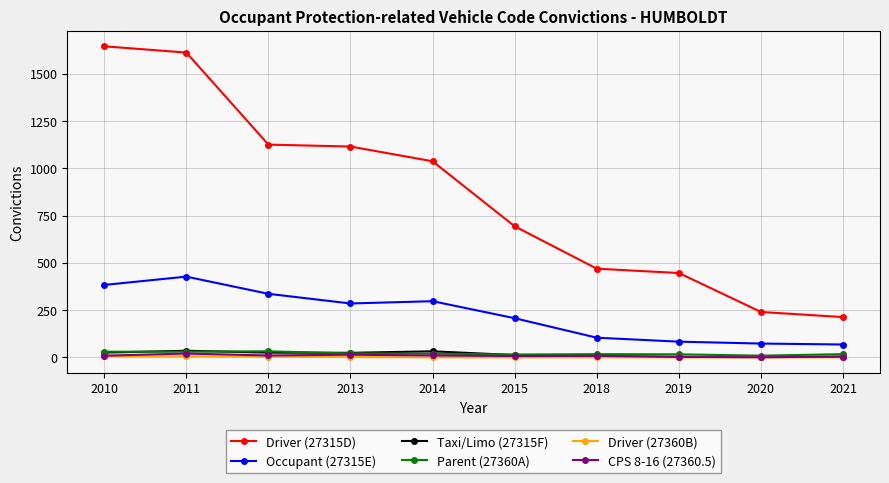

At how many categories does at least one series exceed 963?

5